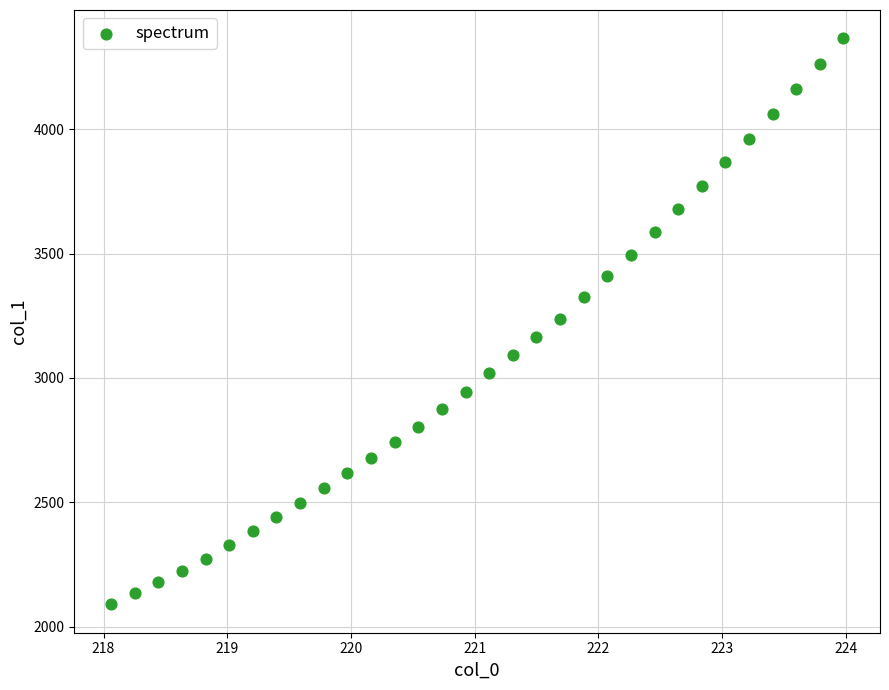

What is the range of X values (max minus min)?

5.9